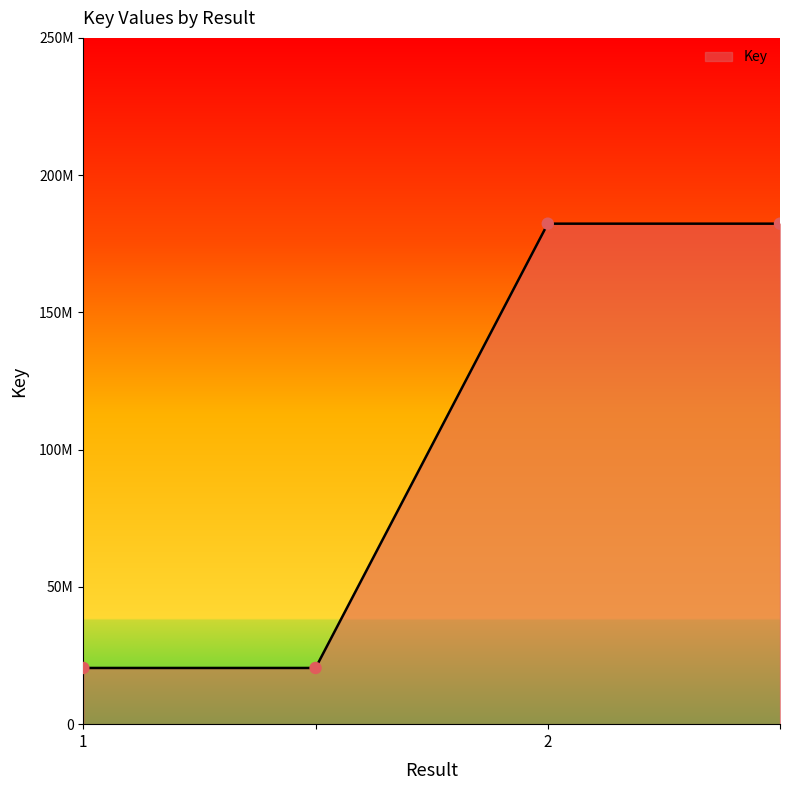

Approximately how many times larger is the value at 1 compared to ?

0.1